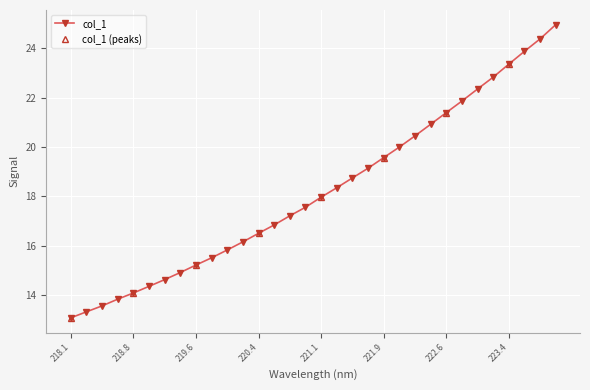

Which label corresponds to the smallest value in the chart?

218.1